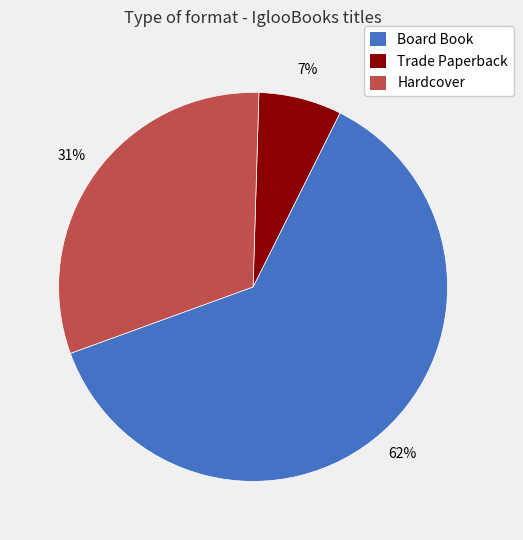

How many segments does this pie chart have?

3